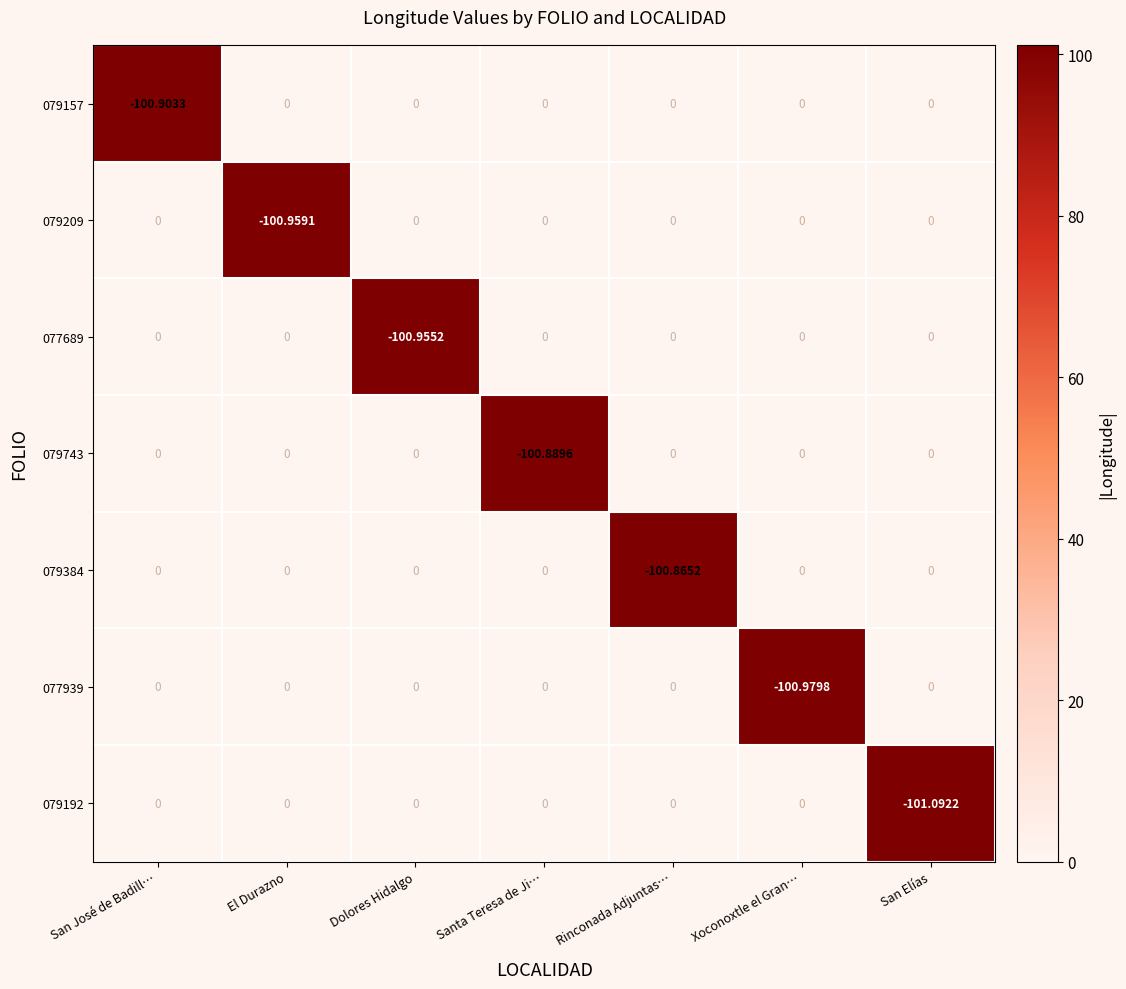

Which category has the lowest value in the 079743 series?

Santa Teresa de Ji…